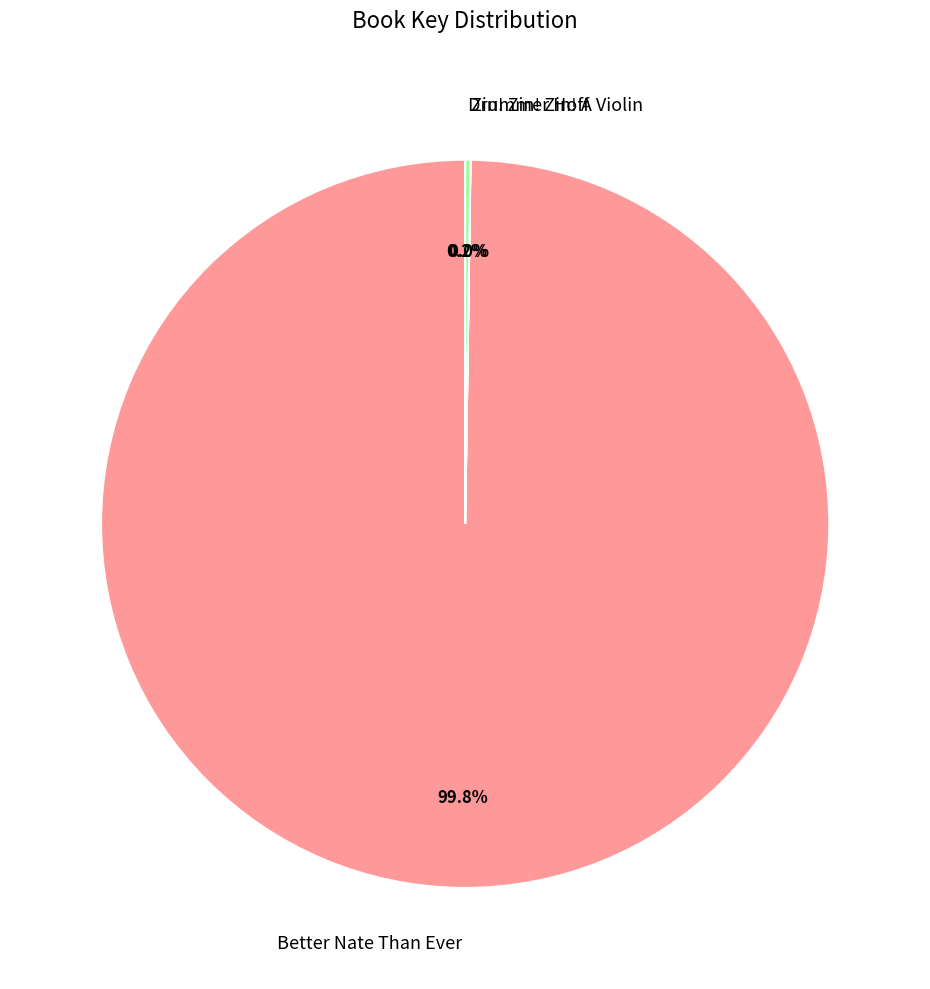

Does any single category account for the majority?

Yes